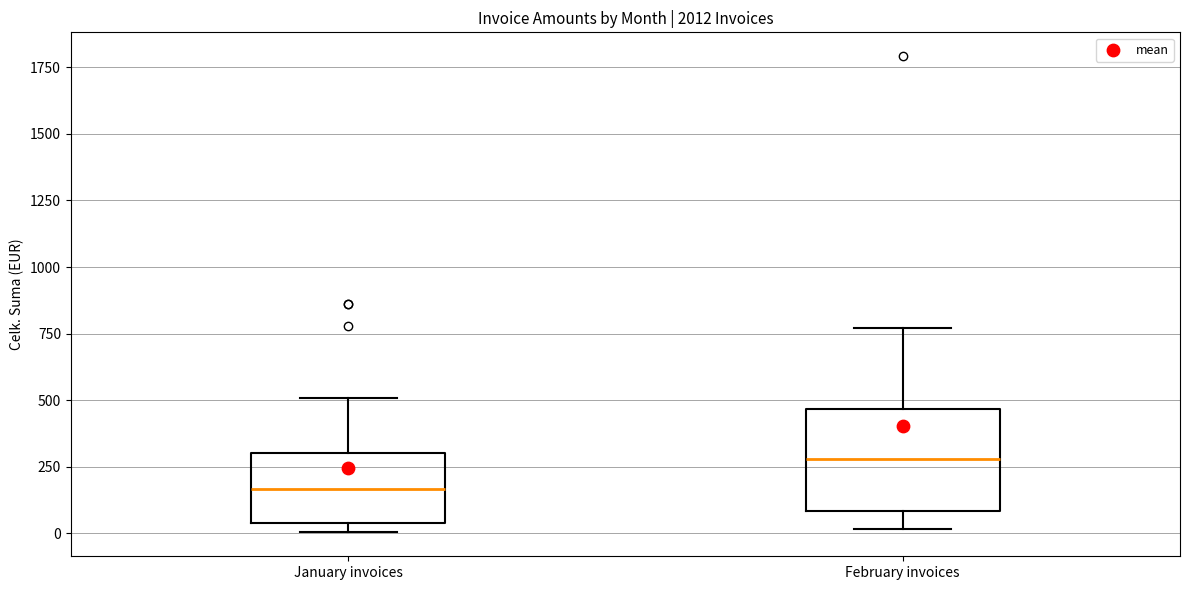

Which box has the lowest median line?

January invoices